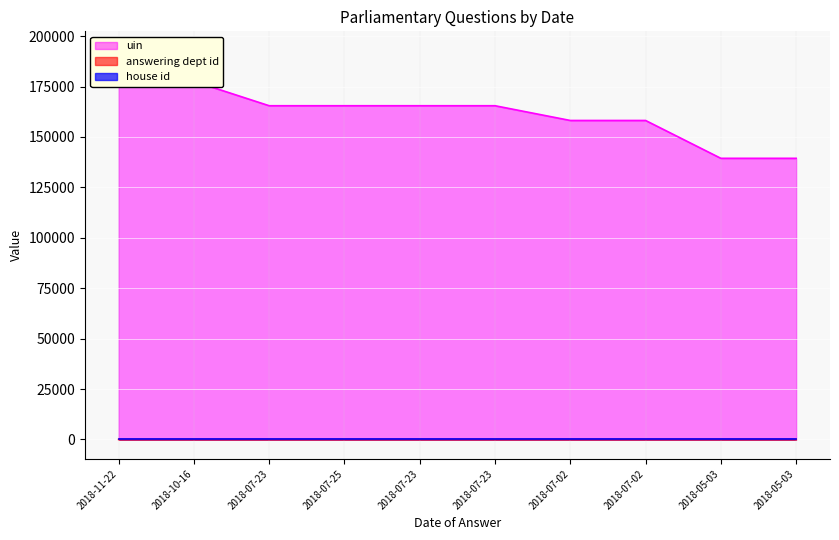

Count the number of categories in the chart.

10